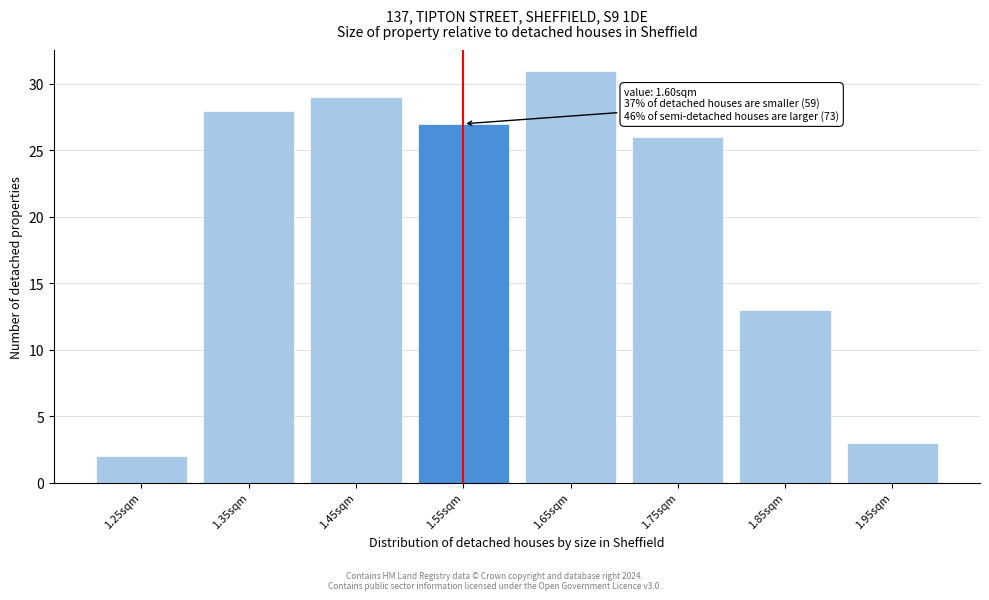

Reading right to left, what are all the values shown in this chart?

3	13	26	31	27	29	28	2